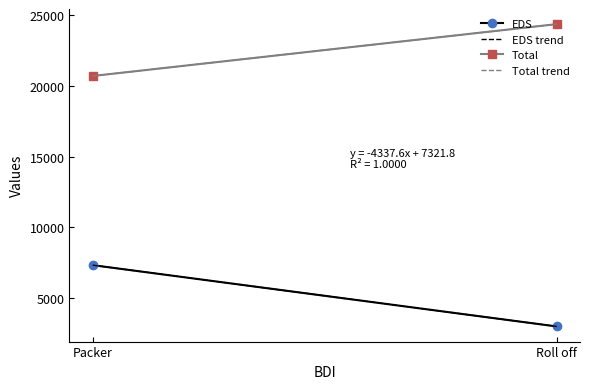

What is the lowest value of the EDS trend series?

2984.2